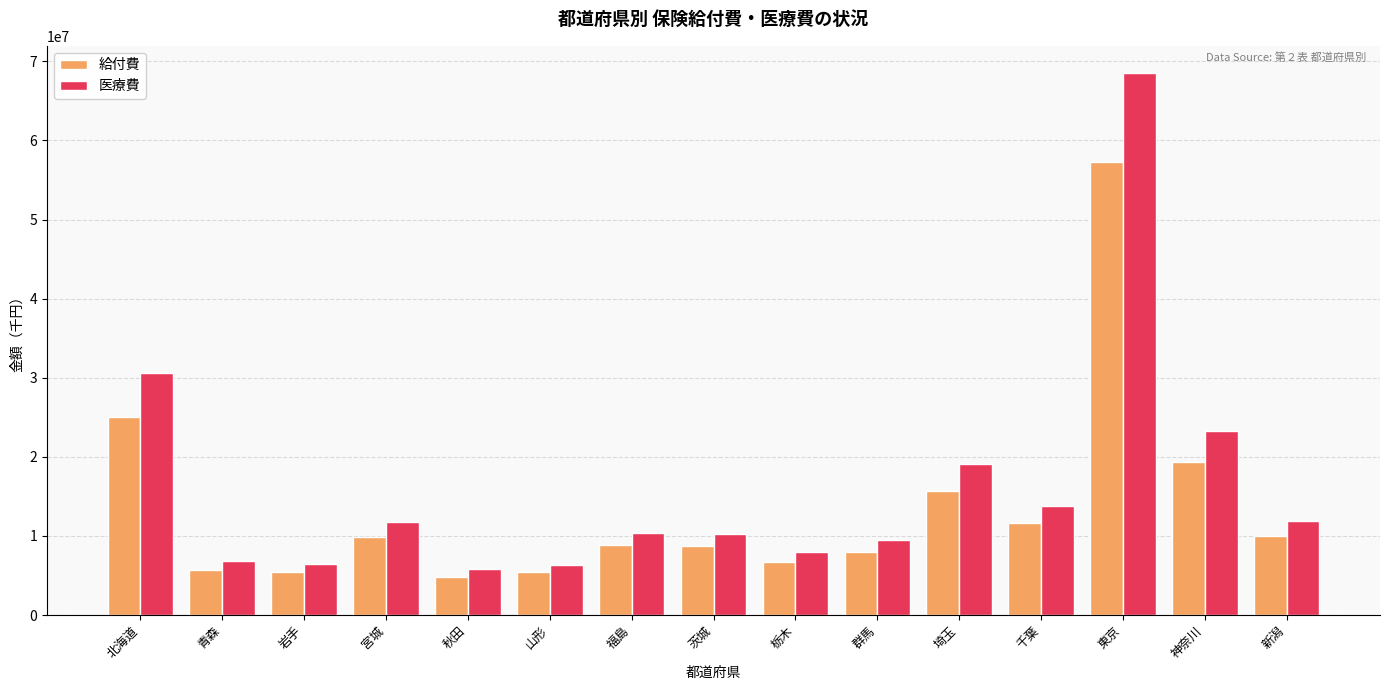

At 青森, list the series in order from smallest to largest.

給付費, 医療費